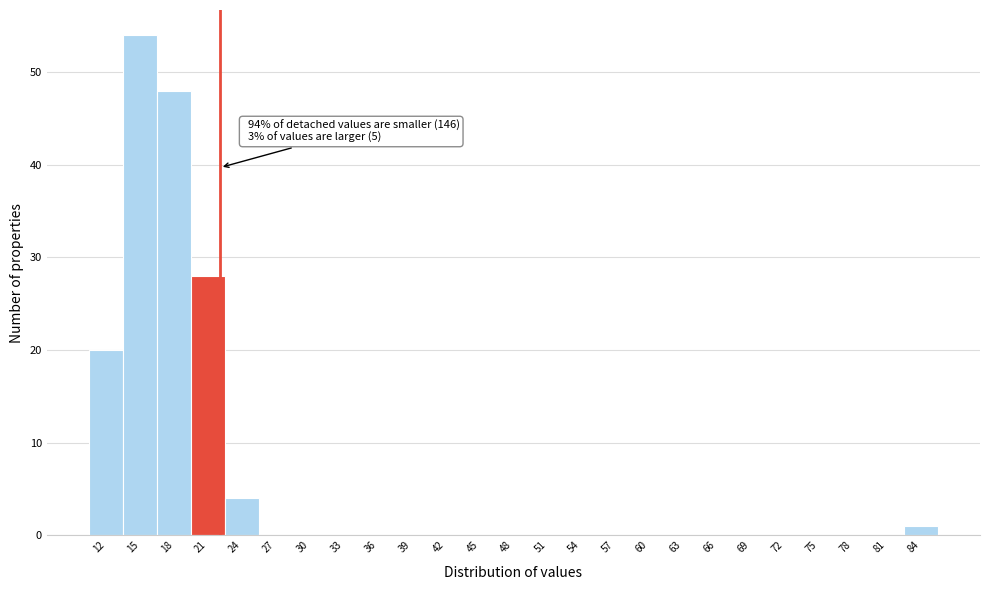

Reading left to right, list all the values displayed in this chart.

12=20	15=54	18=48	21=28	24=4	27=0	30=0	33=0	36=0	39=0	42=0	45=0	48=0	51=0	54=0	57=0	60=0	63=0	66=0	69=0	72=0	75=0	78=0	81=0	84=1